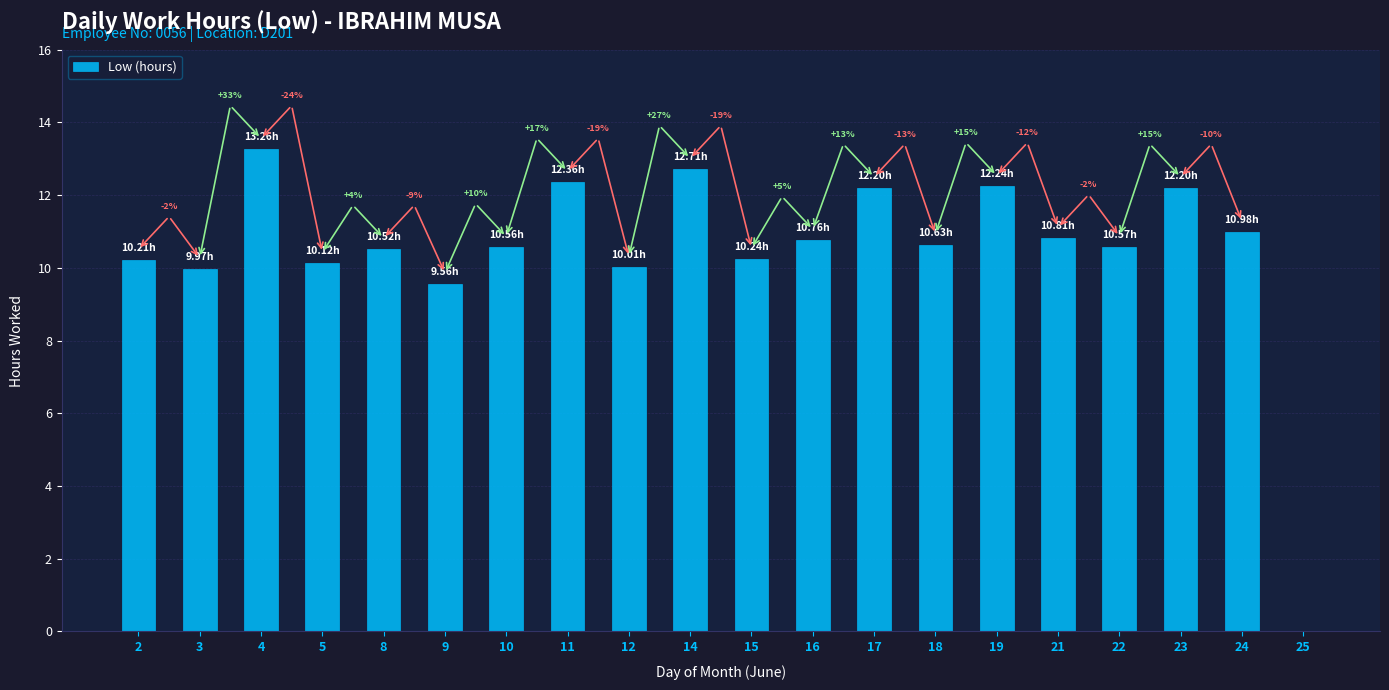

Does the chart contain stacked bars?

No